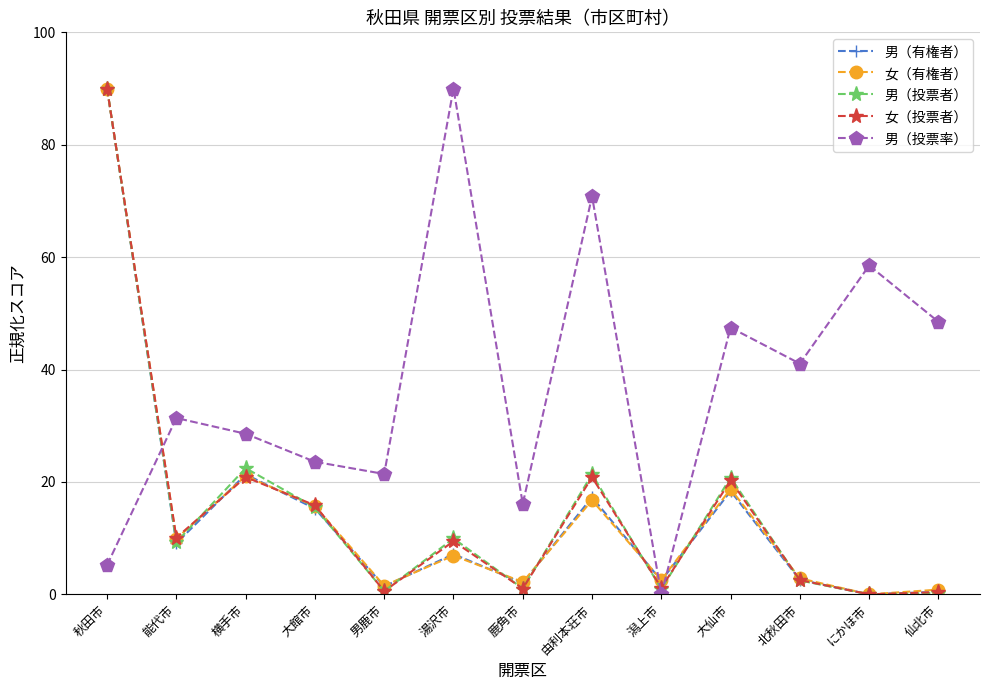

How many lines are shown in the chart?

5